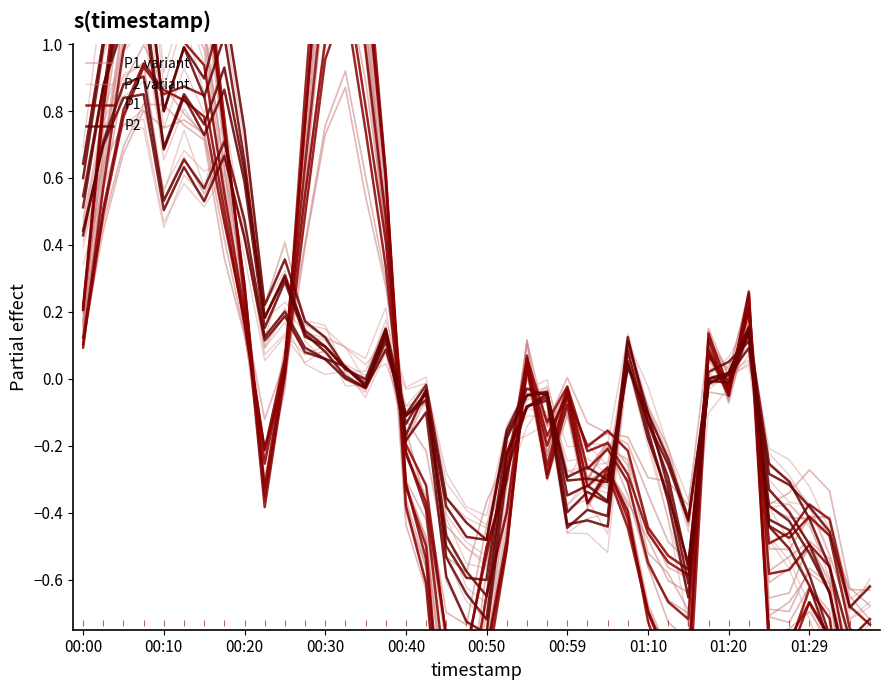

How many intersections are there between P2 and P1?

12